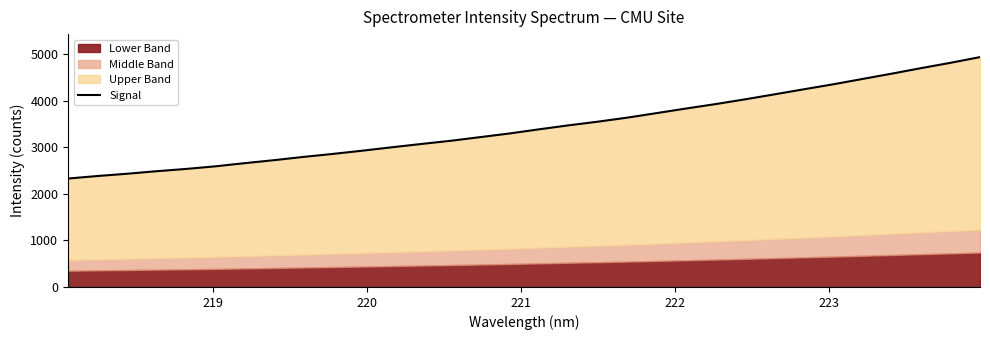

Is it true that the value at 28 is 1358.6?

False